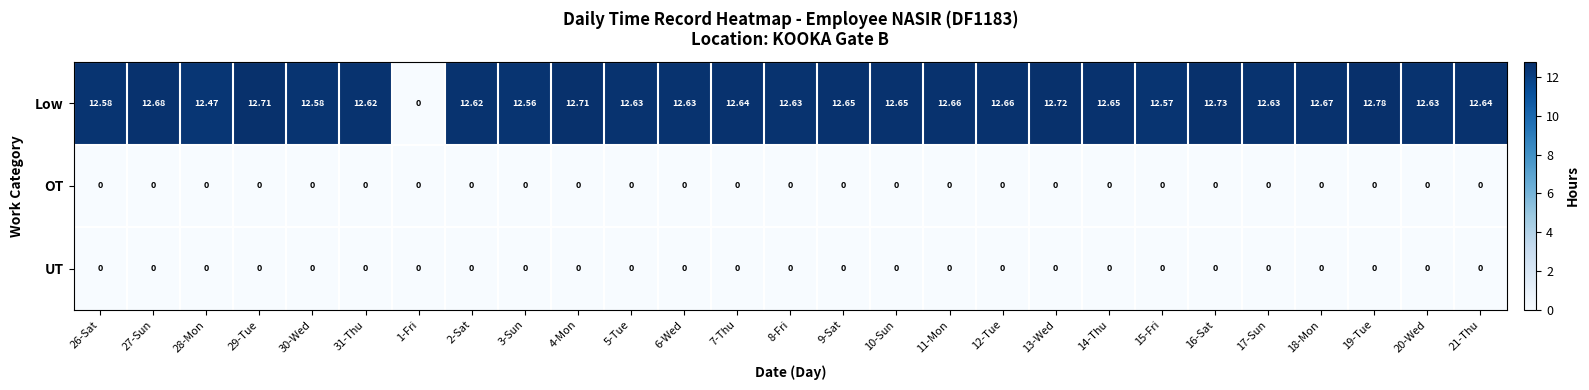

Which series changed the most between 31-Thu and 15-Fri?

Low